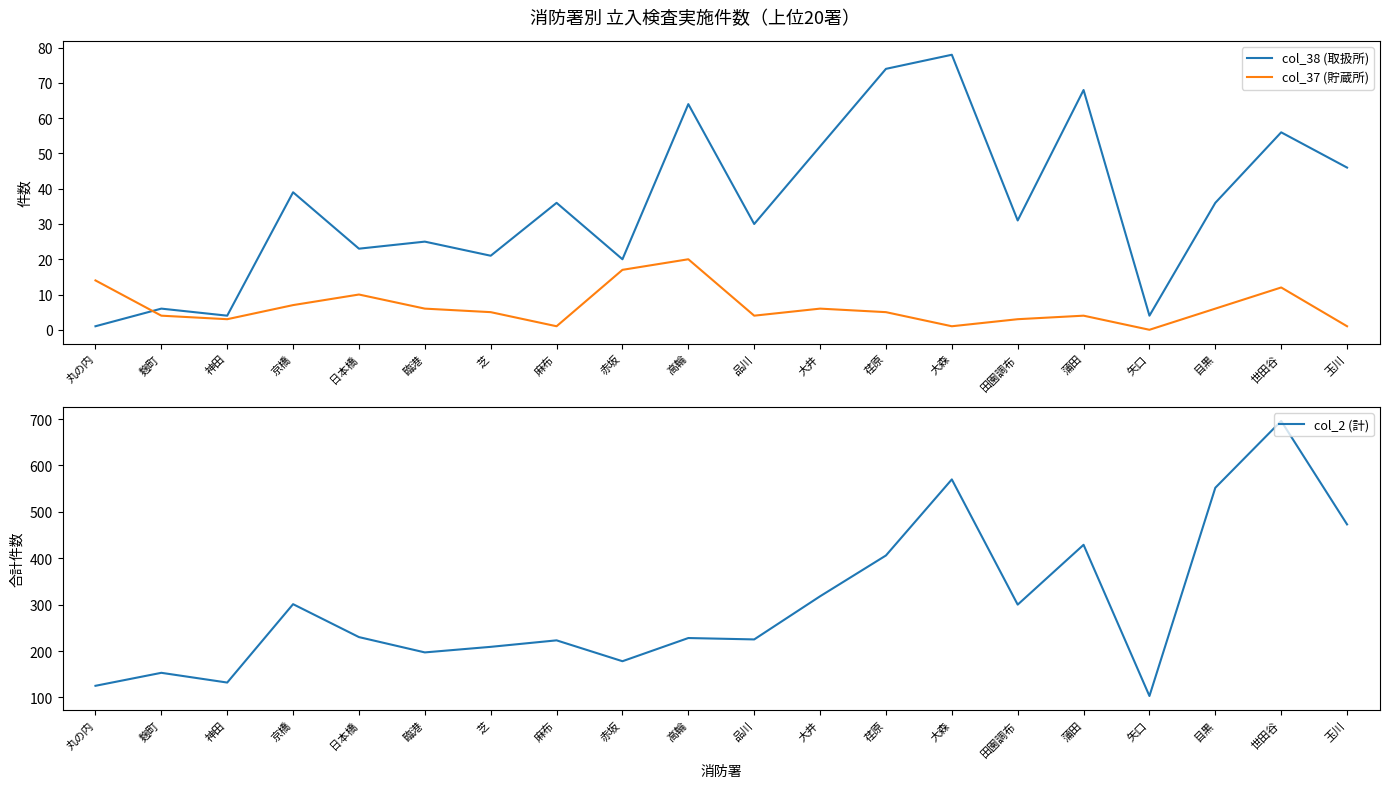

Which category has the lowest value across all series?

矢口